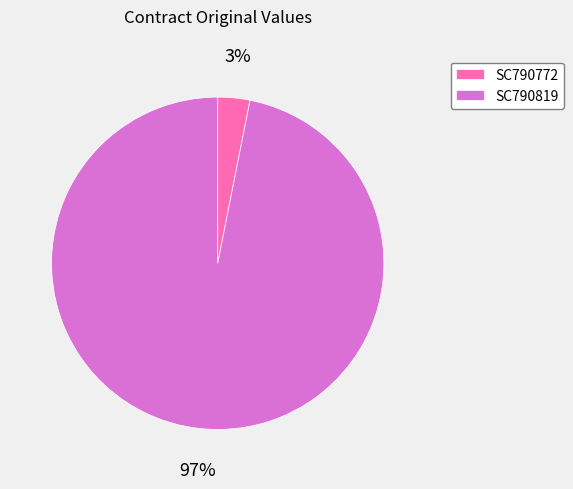

Rank the categories by value from highest to lowest.

SC790819, SC790772